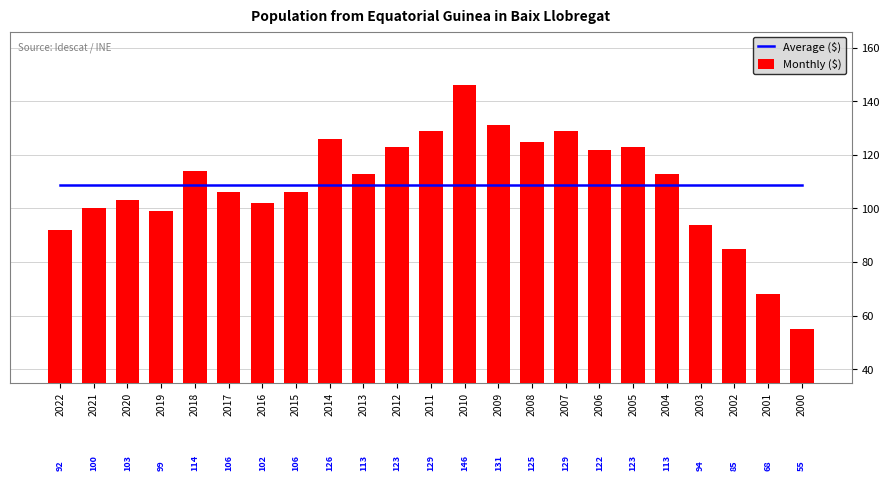

True or false: Monthly ($) has a value of 34.0 at 2014.

False